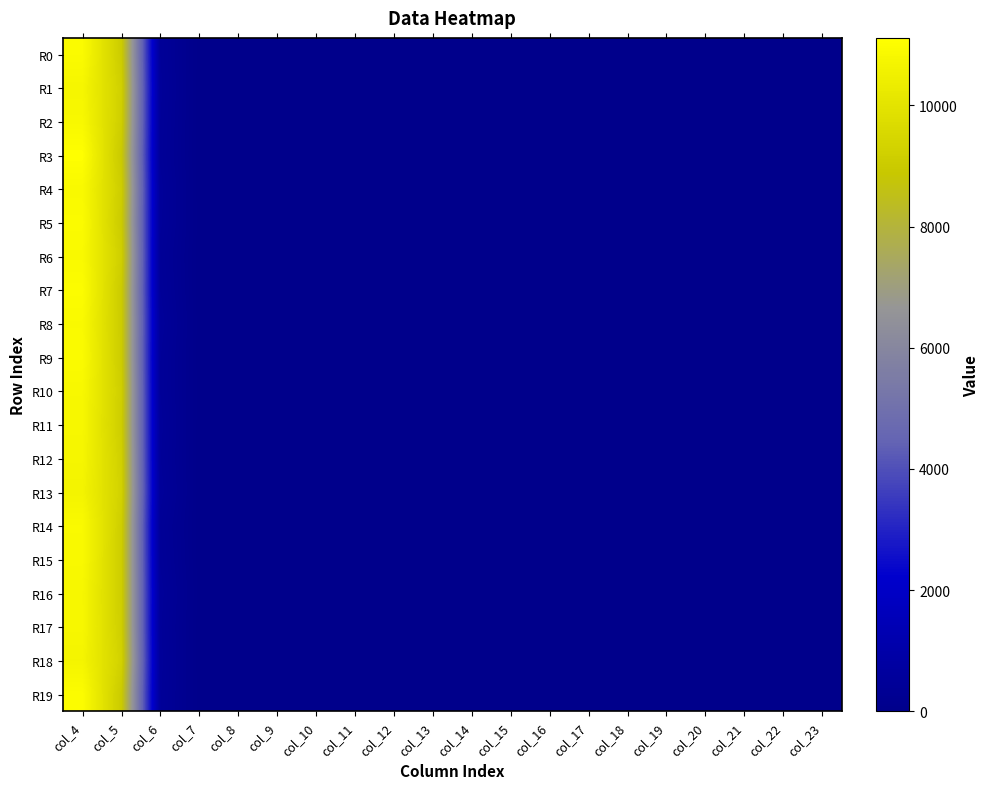

What is the maximum value shown in the chart?

11114